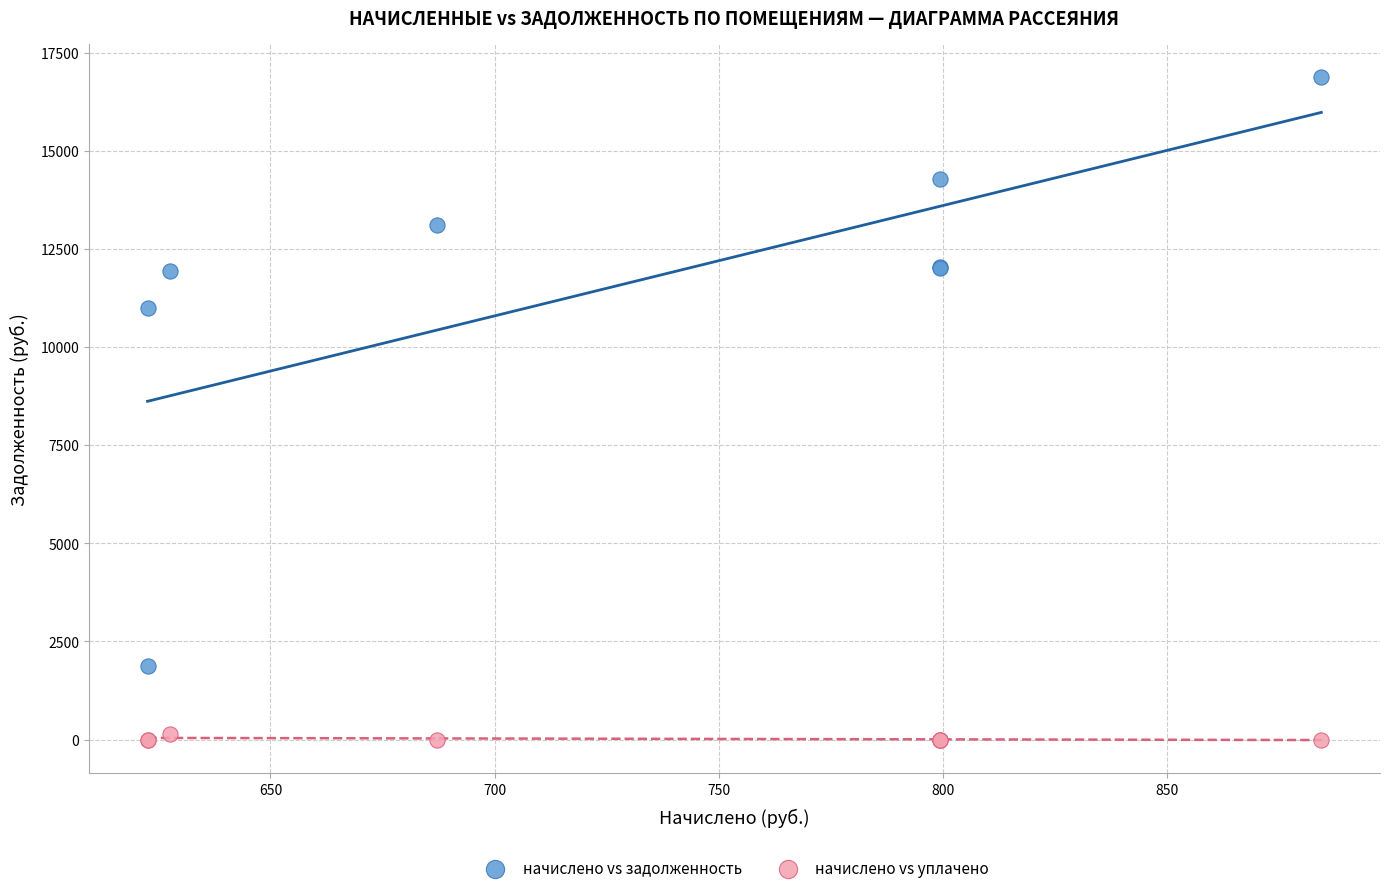

What is the X range (max minus min) for the scatter plot?

262.0